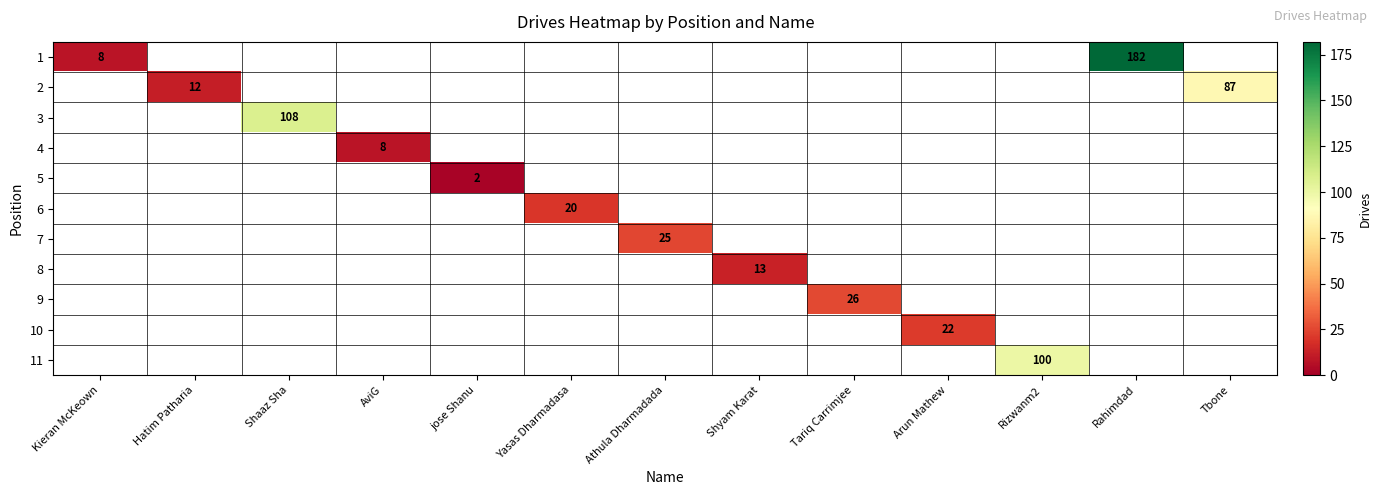

At Kieran McKeown, list the series in order from largest to smallest.

1, 2, 3, 4, 5, 6, 7, 8, 9, 10, 11